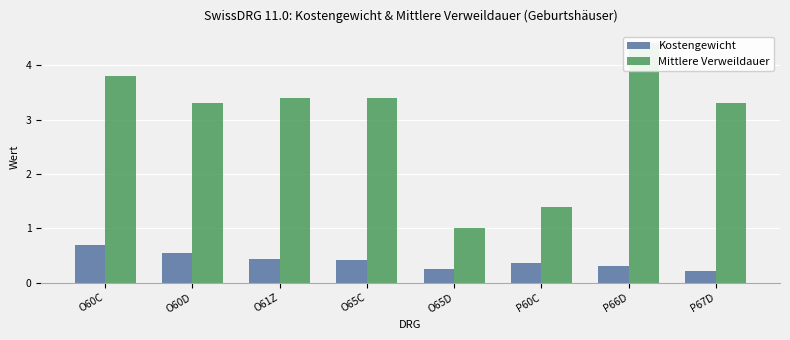

Which series has the largest range (max minus min)?

Mittlere Verweildauer